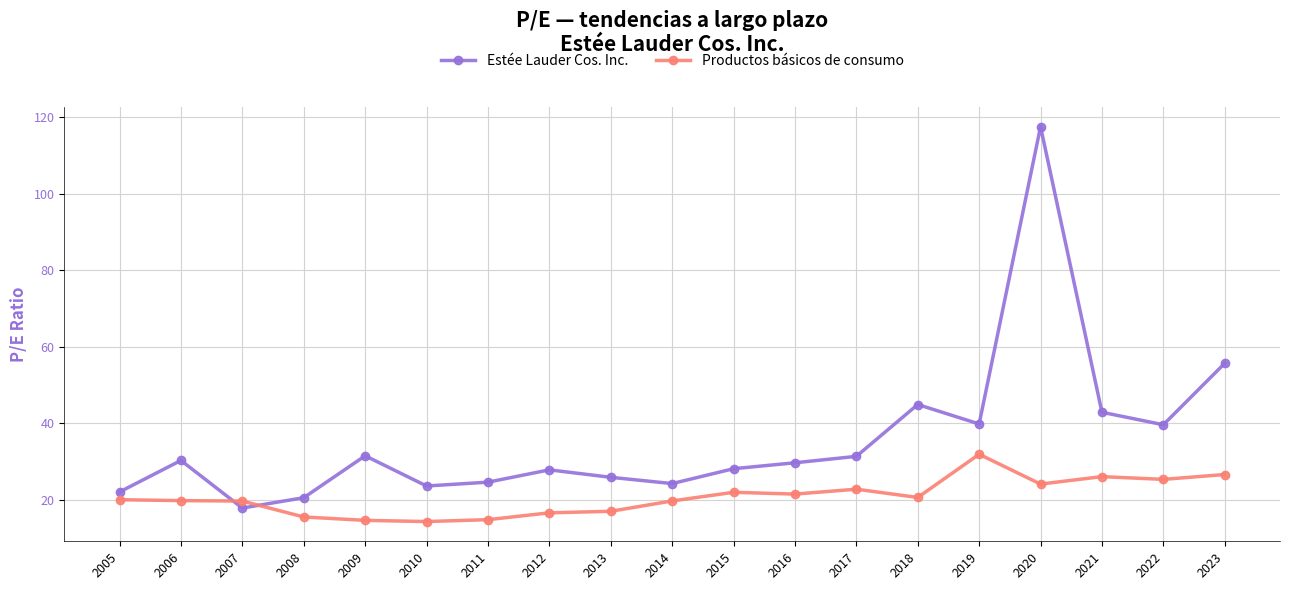

At how many categories does at least one series exceed 58?

1